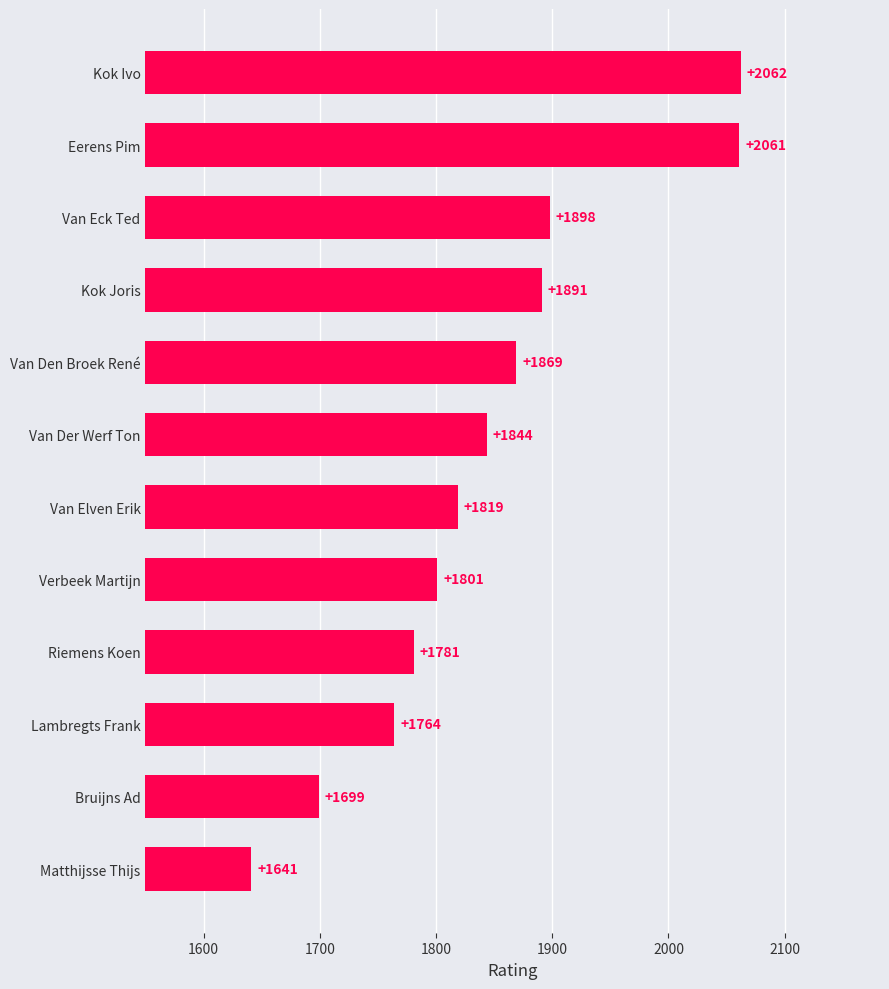

The chart shows a value of 3471 at Kok Ivo. True or false?

False